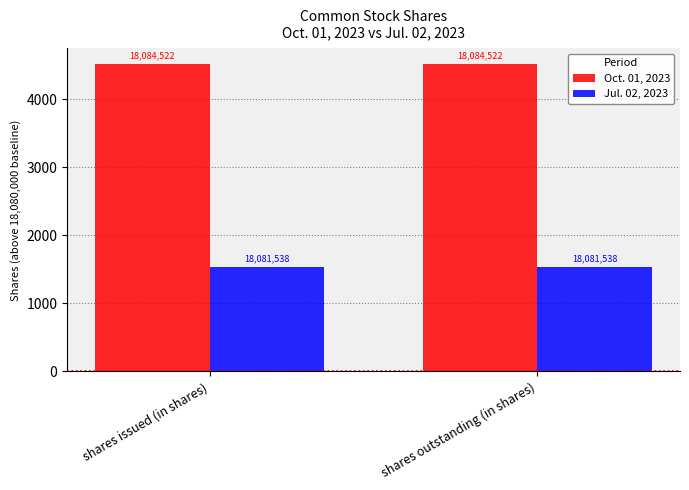

Which series has the largest range (max minus min)?

Oct. 01, 2023